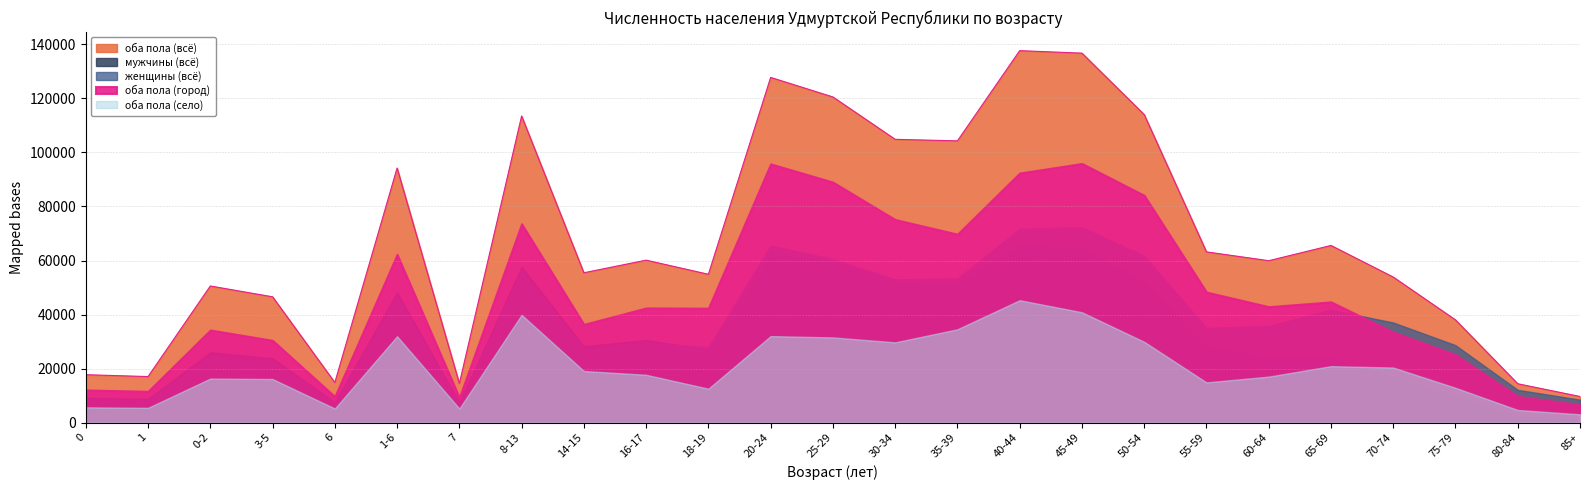

What is the value of the оба пола (город) point at the 18th from the left?

84128